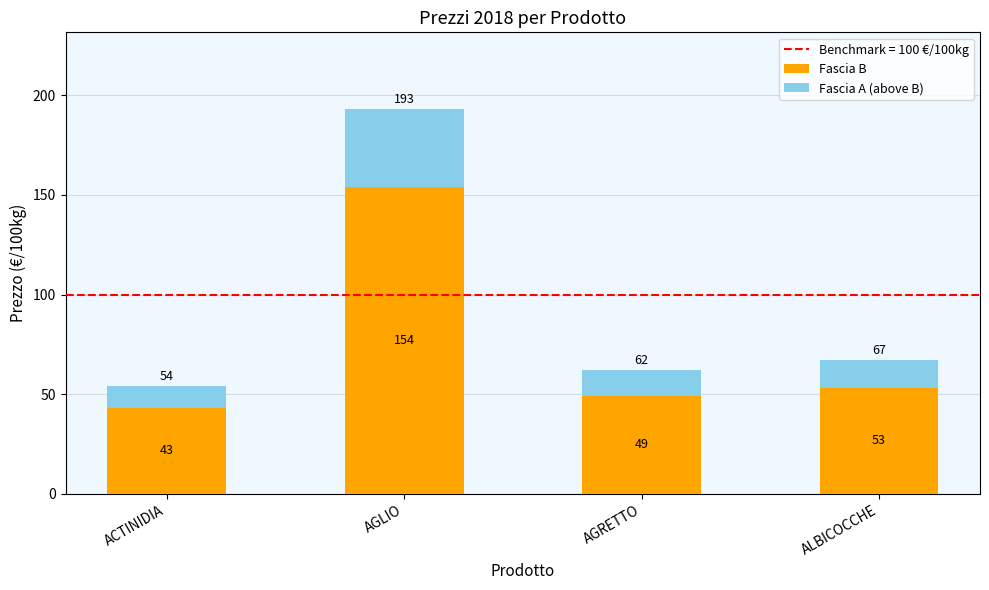

What is the minimum value for Fascia B?

43